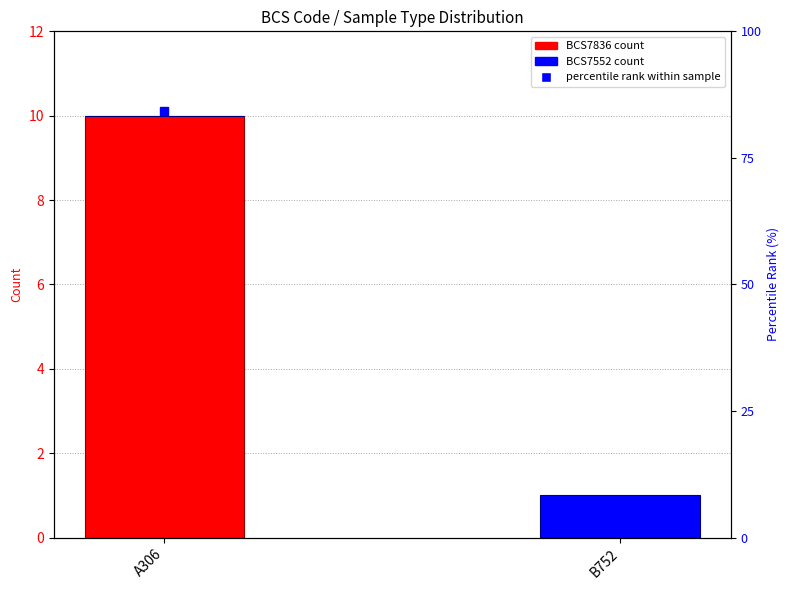

Which series has the largest range (max minus min)?

BCS7836